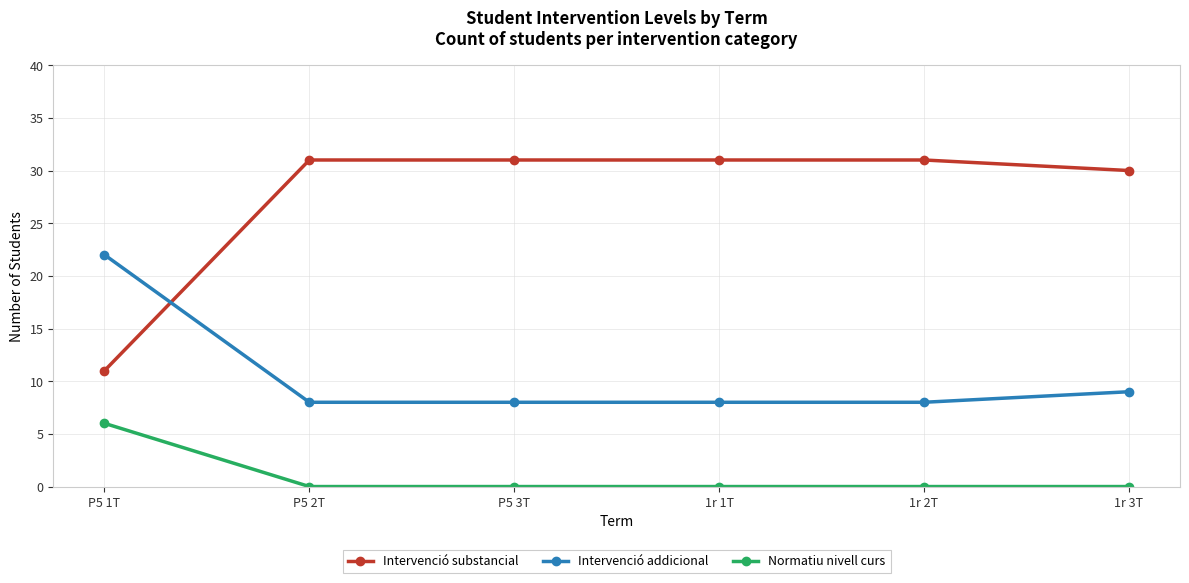

How many lines are shown in the chart?

3